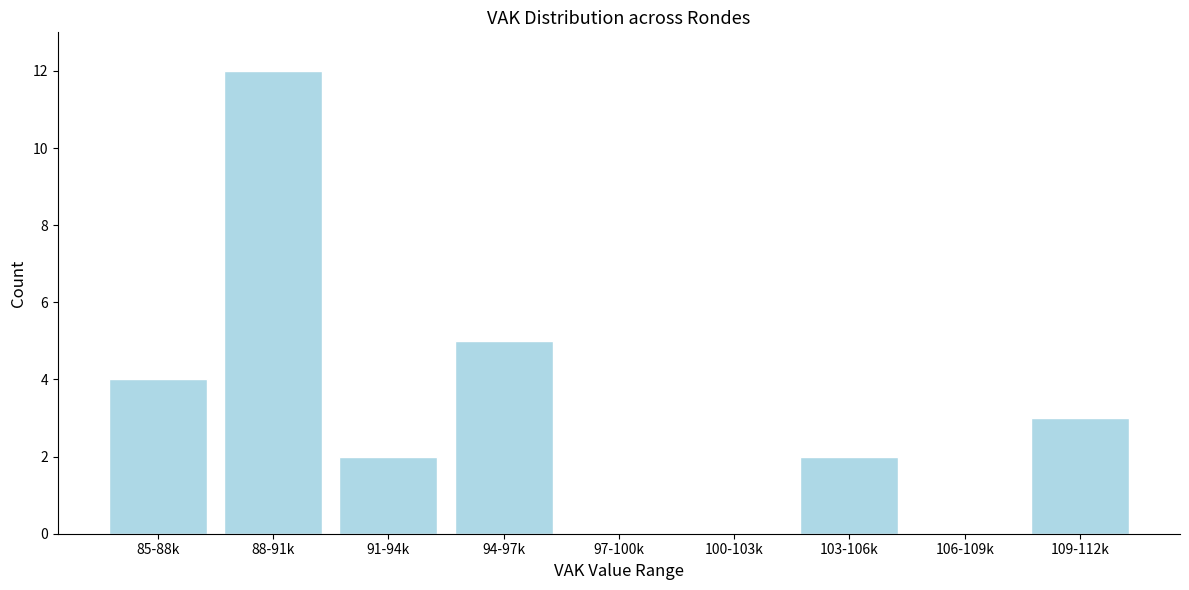

Reading right to left, transcribe all the data shown in this chart.

109-112k=3	106-109k=0	103-106k=2	100-103k=0	97-100k=0	94-97k=5	91-94k=2	88-91k=12	85-88k=4